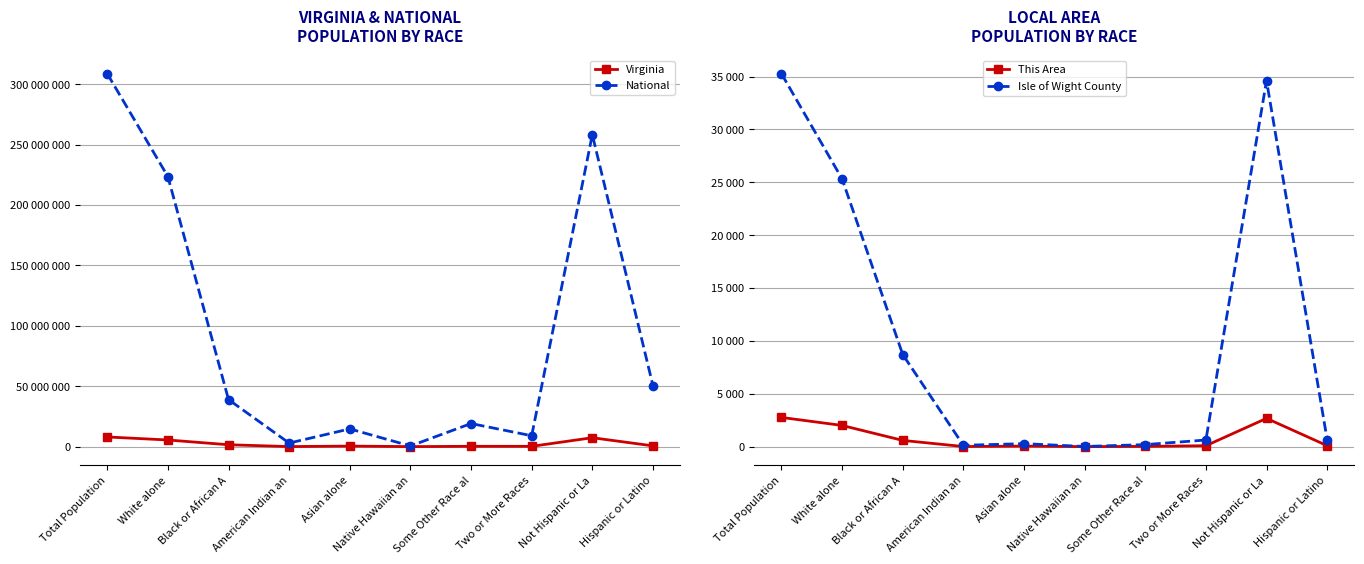

What is the difference between the This Area values at Black or African A and Not Hispanic or La?

2085